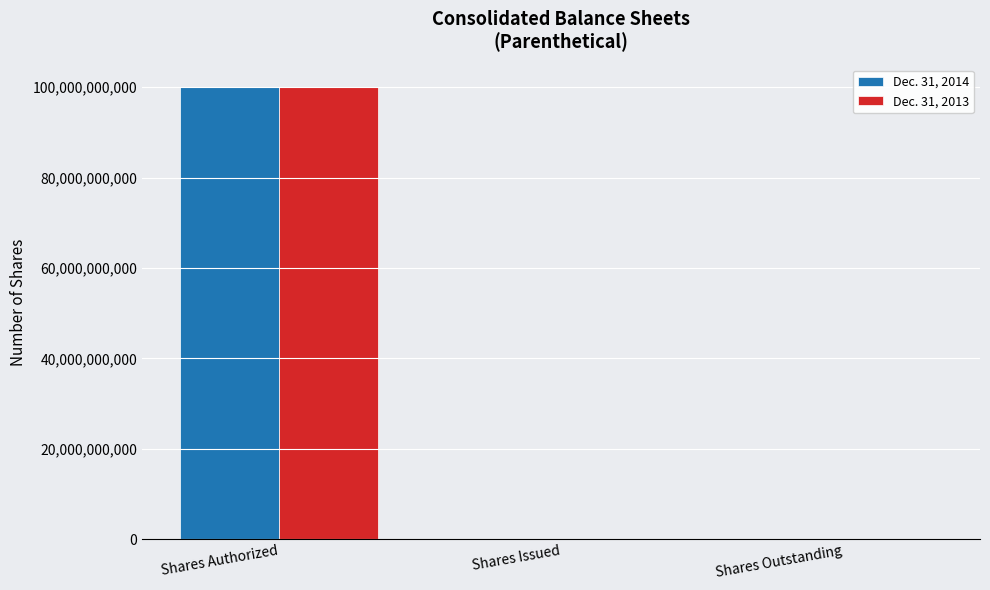

What is the maximum value shown in the chart?

100000000000